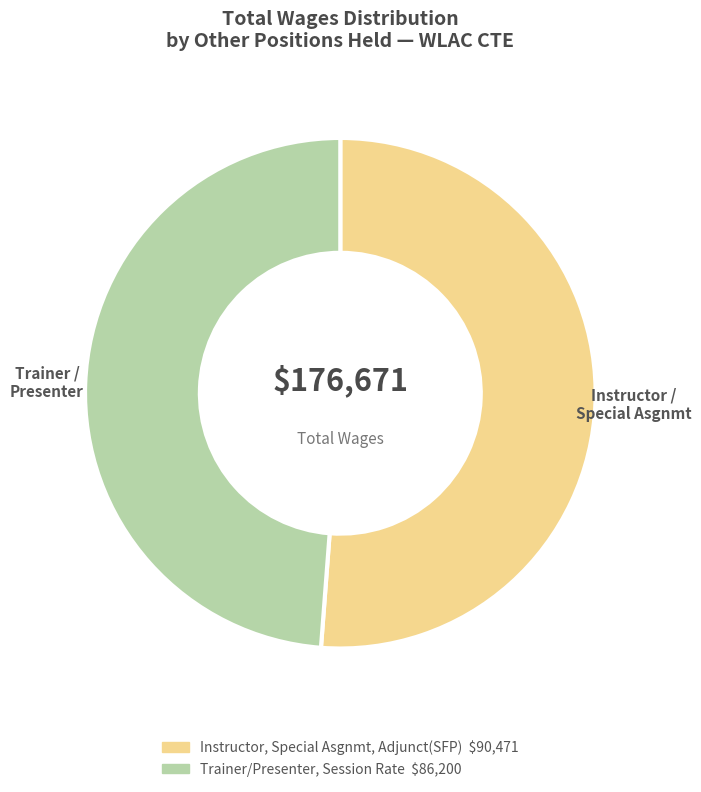

What is the largest slice in the pie chart?

Instructor, Special Asgnmt, Adjunct(SFP)